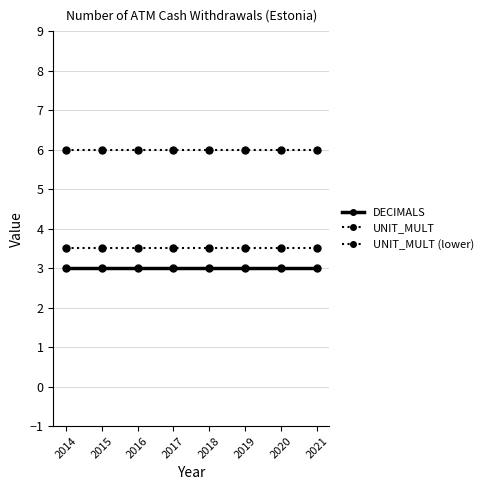

How many lines are shown in the chart?

3